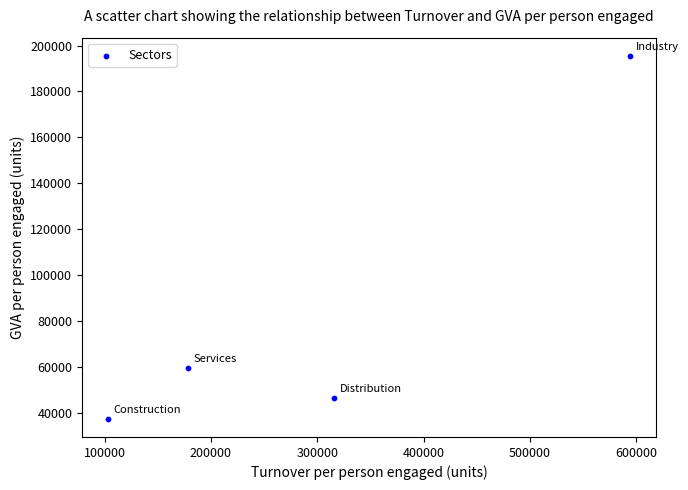

What Y value in the scatter plot is closest to 116432?

59604